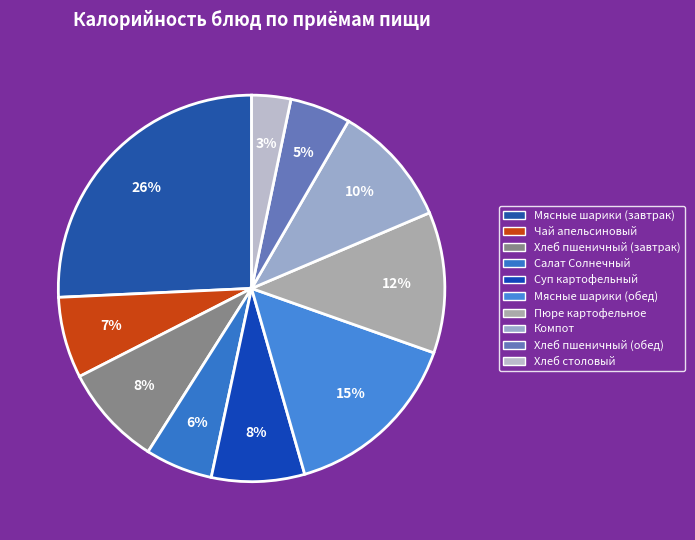

Between Хлеб столовый and Хлеб пшеничный (завтрак), which is larger?

Хлеб пшеничный (завтрак)